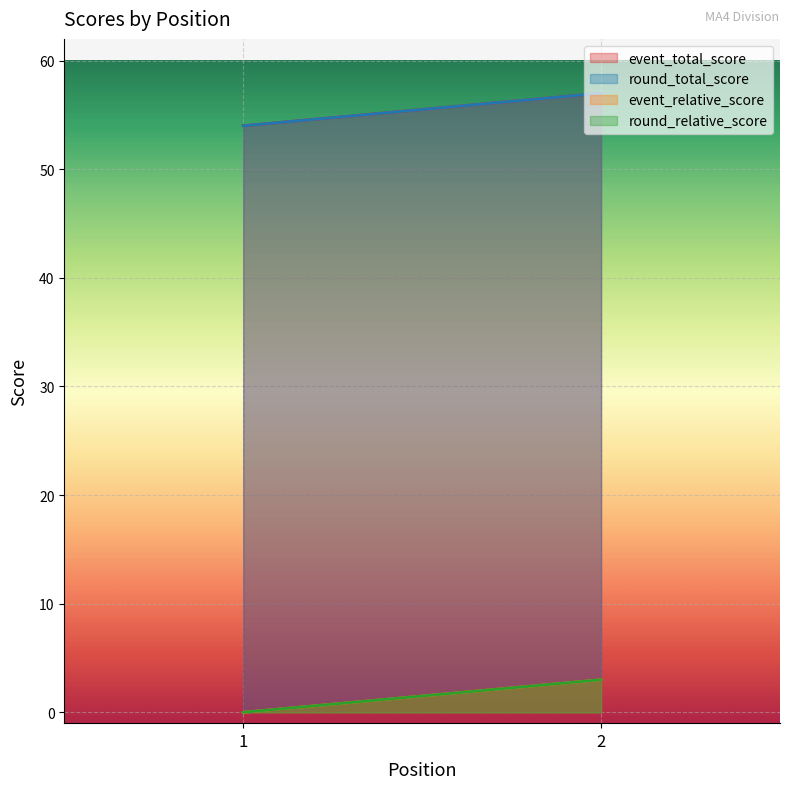

What value does the round_relative_score series have at 2?

3